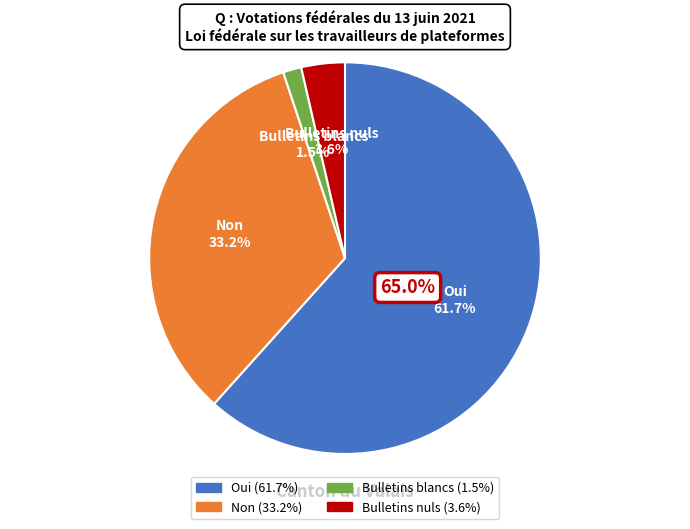

What is the majority slice?

Oui